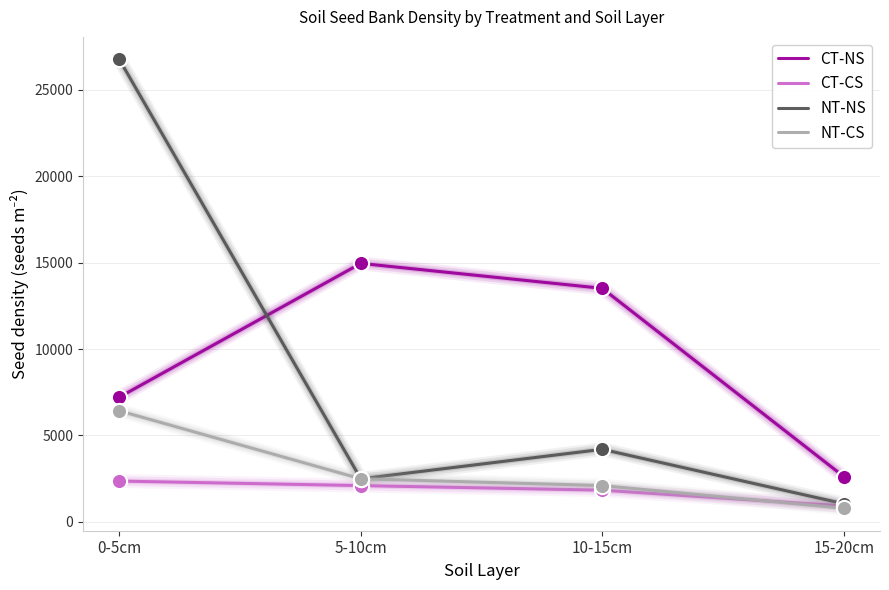

At which category is the sum across all series the highest?

0-5cm